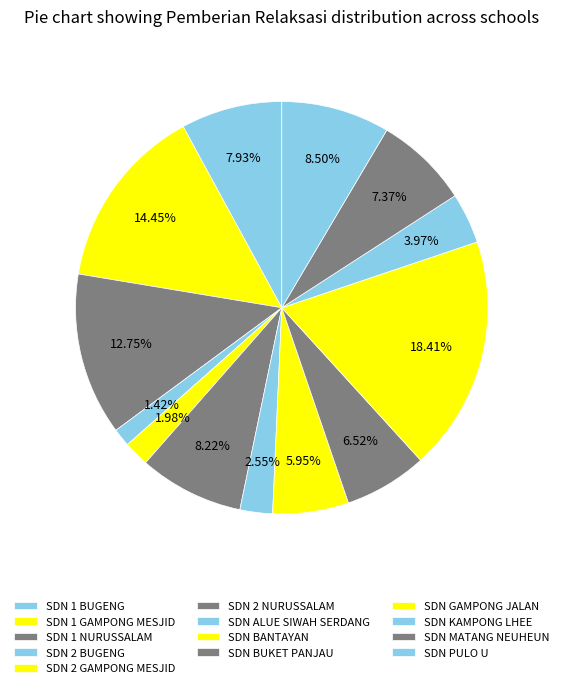

The SDN BUKET PANJAU slice represents 19% of the pie. True or false?

False